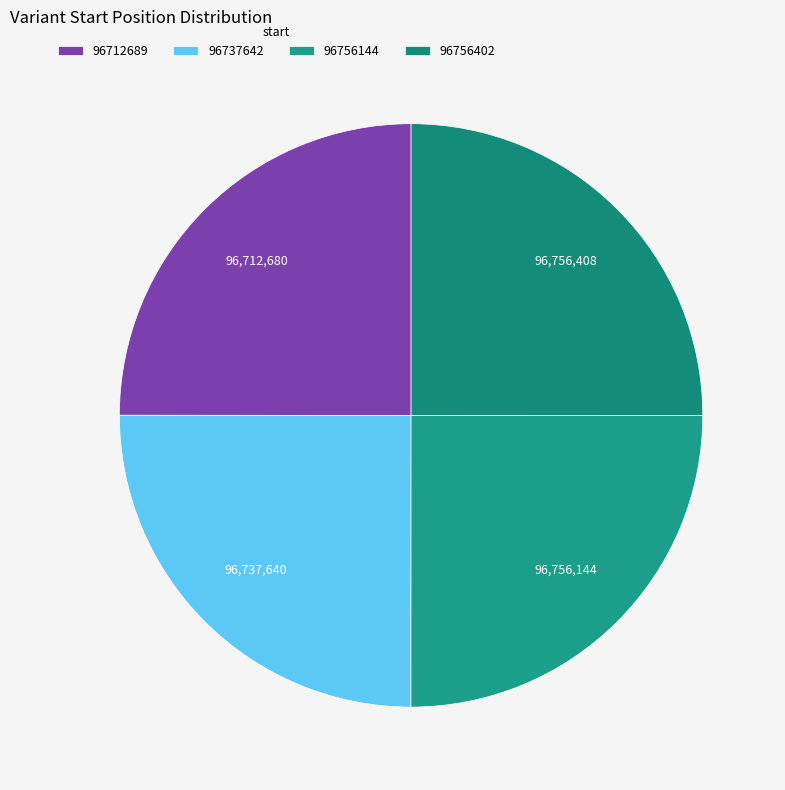

Rank the categories by value from highest to lowest.

96756402, 96756144, 96737642, 96712689